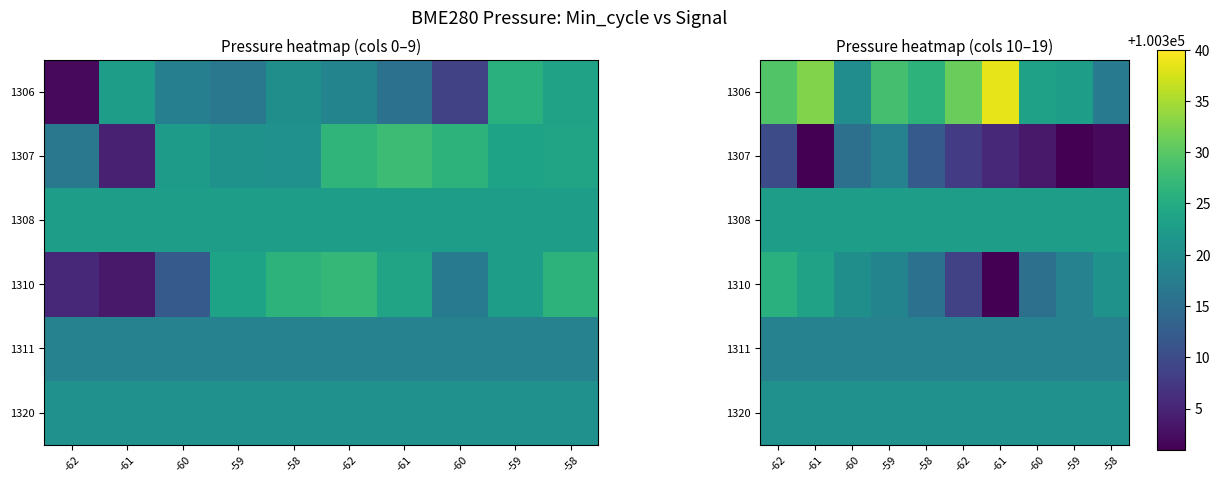

True or false: 1307 has a value of 100300.0 at -59.

True